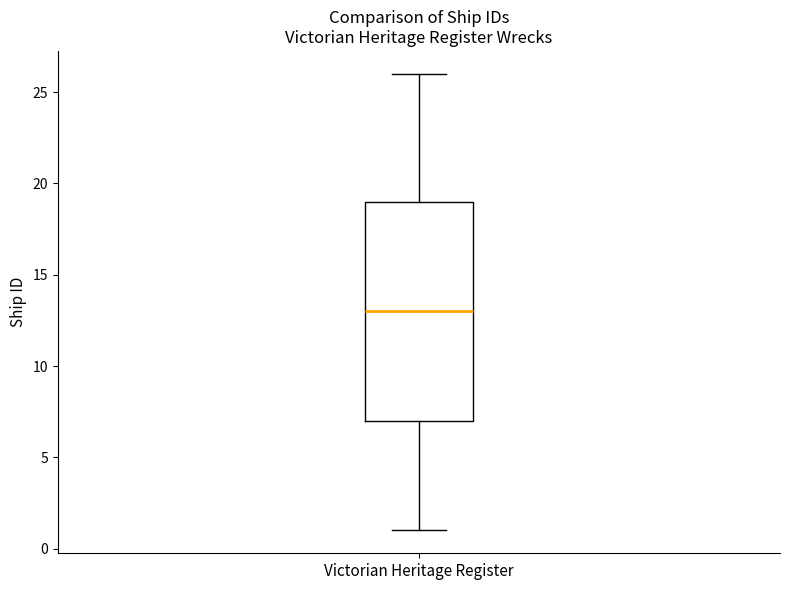

Read this box plot against the y-axis: the position of the median line, the range covered by the box, and the ends of both whiskers. The values are not printed on the chart, so give them approximately, as read against the axis.

median 13, box 7 to 19, whiskers 1 to 26